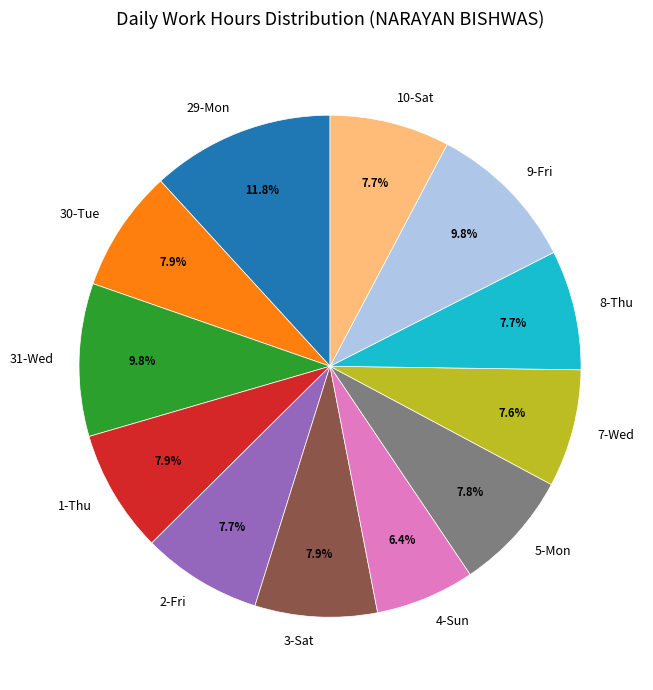

Does 1-Thu account for over 50% of the chart?

No